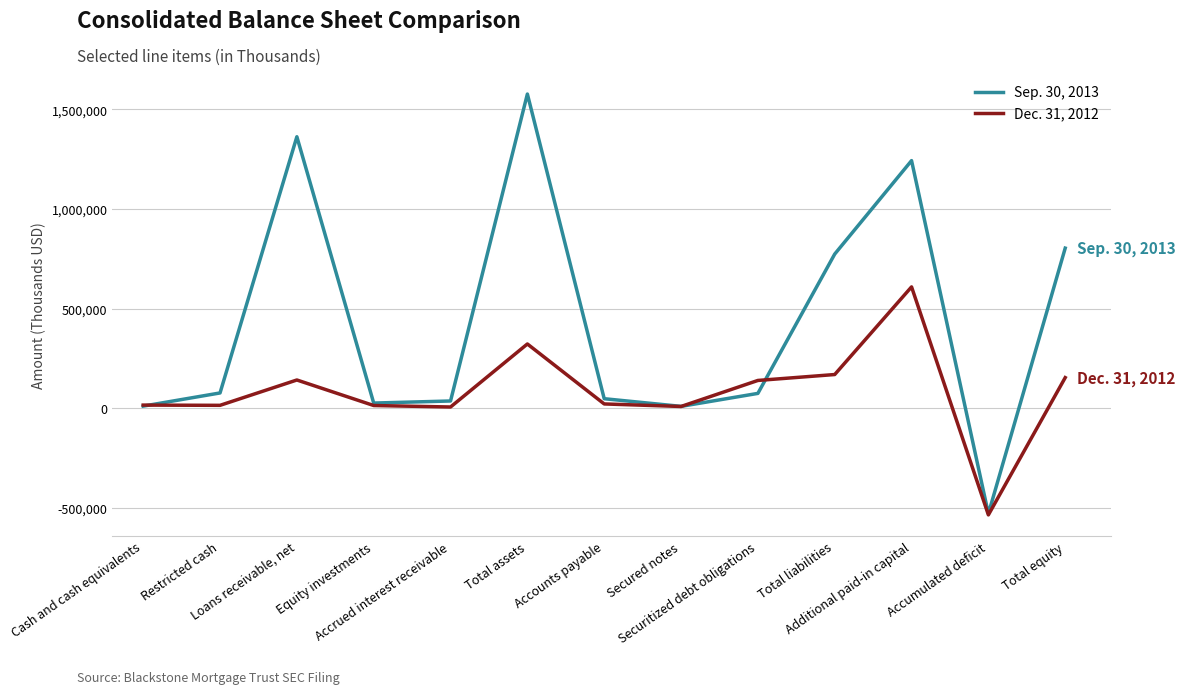

Which series has the largest total across all categories?

Sep. 30, 2013